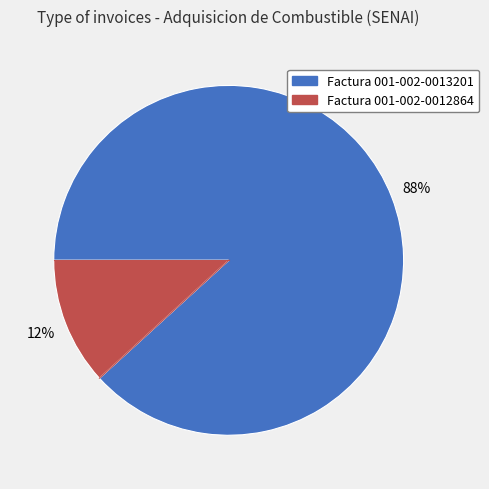

What is the ratio of the value at Factura 001-002-0012864 to the value at Factura 001-002-0013201?

0.1